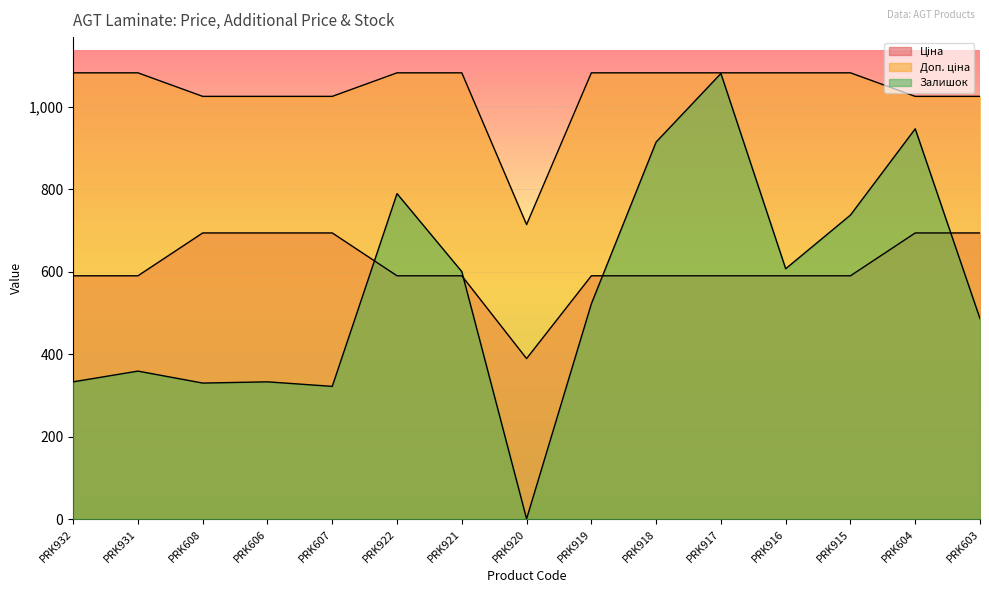

At which category does Залишок reach its first local peak?

PRK931